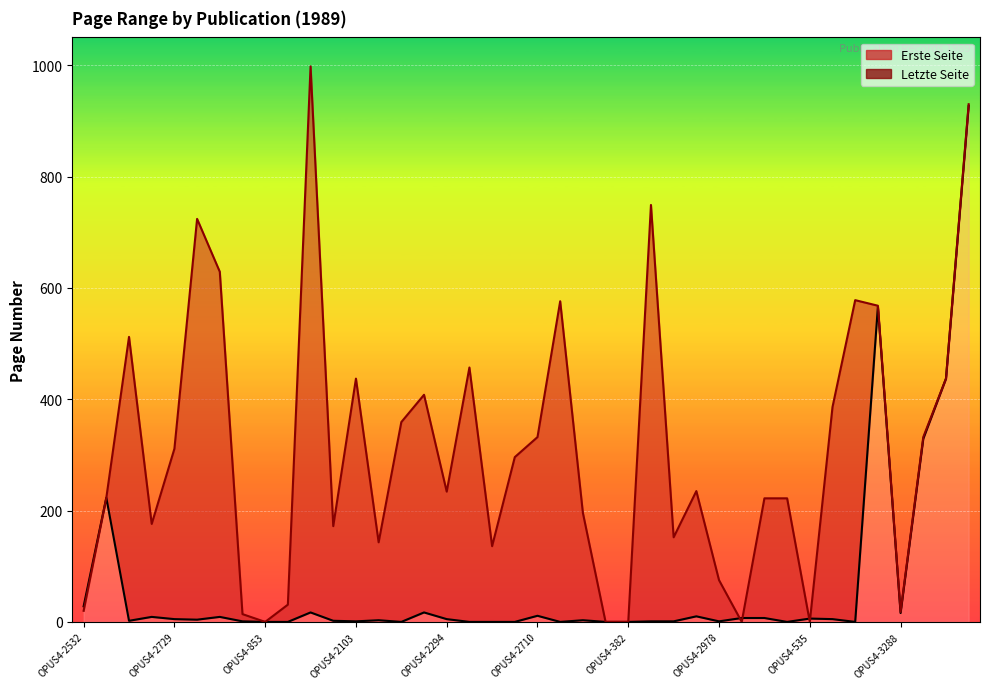

How many lines are shown in the chart?

2